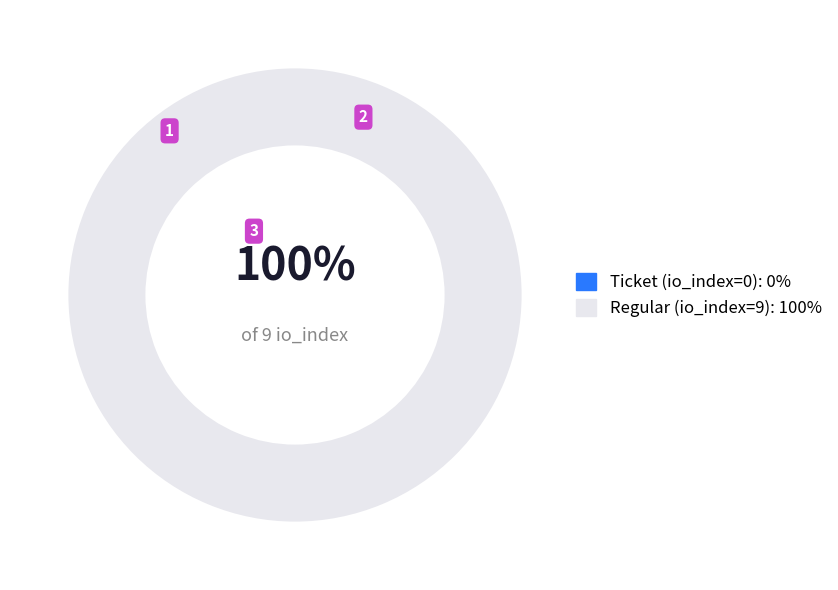

What percentage do Regular (io_index=9) and Ticket (io_index=0) together represent?

100.0%